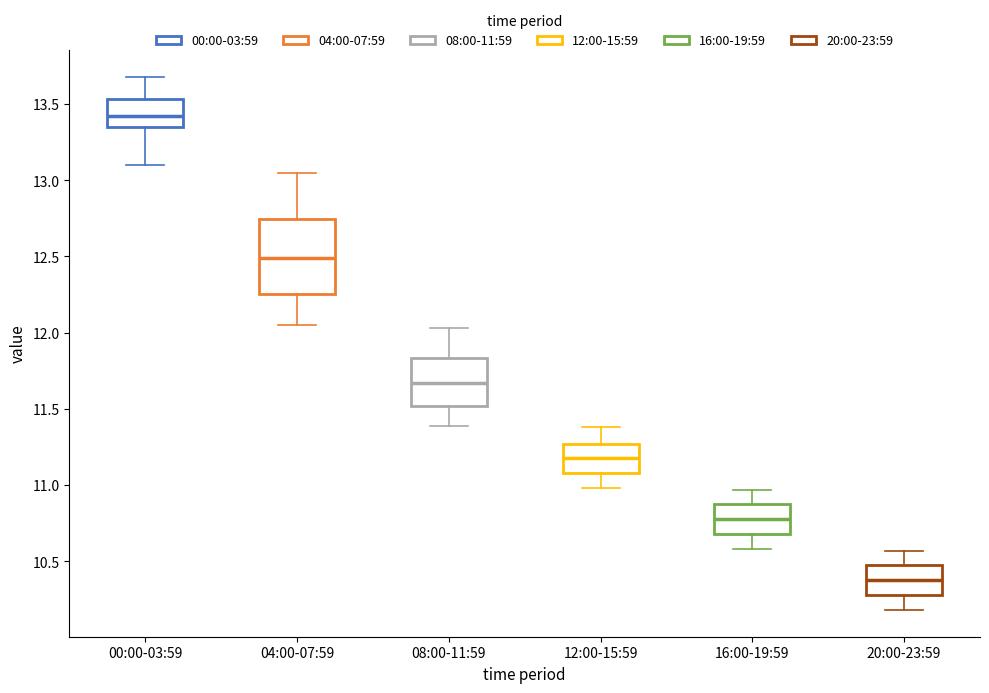

Comparing the boxes themselves (not the whiskers), which one is the tallest?

04:00-07:59